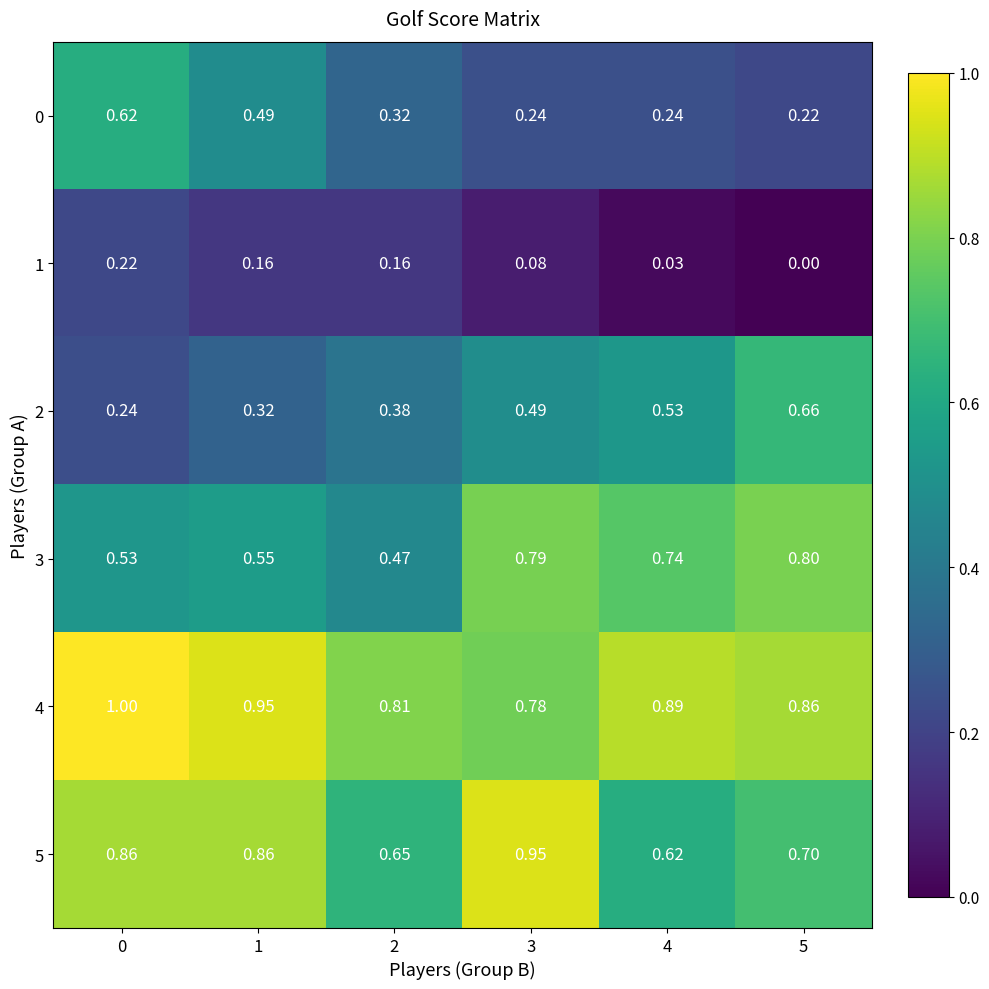

Is the value of 2 at 4 greater than the value of 4 at 3?

No